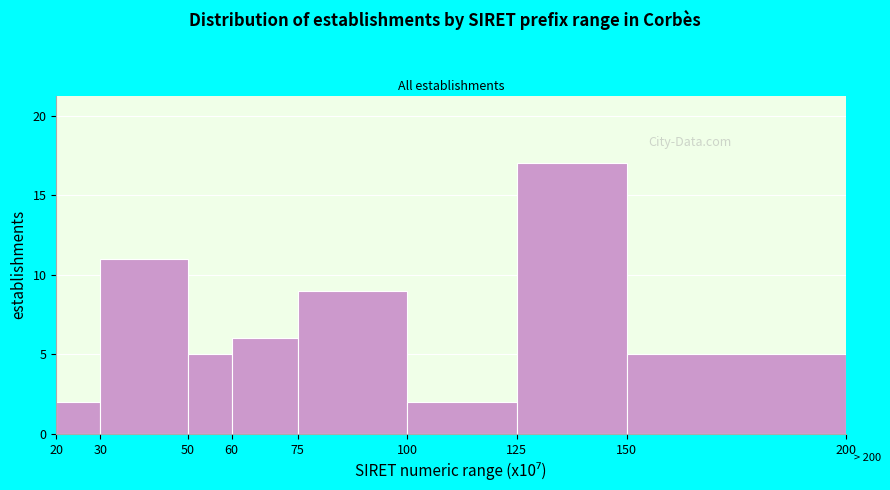

Which range on the x-axis has the tallest bar?

125 to 150